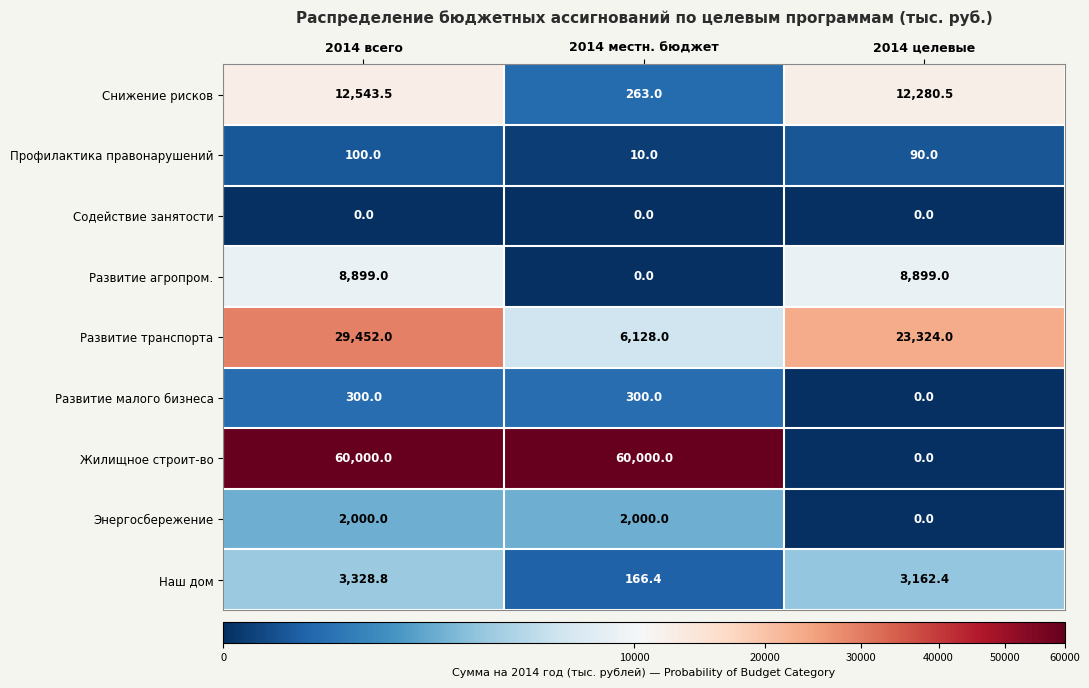

How many categories are shown in the chart?

3